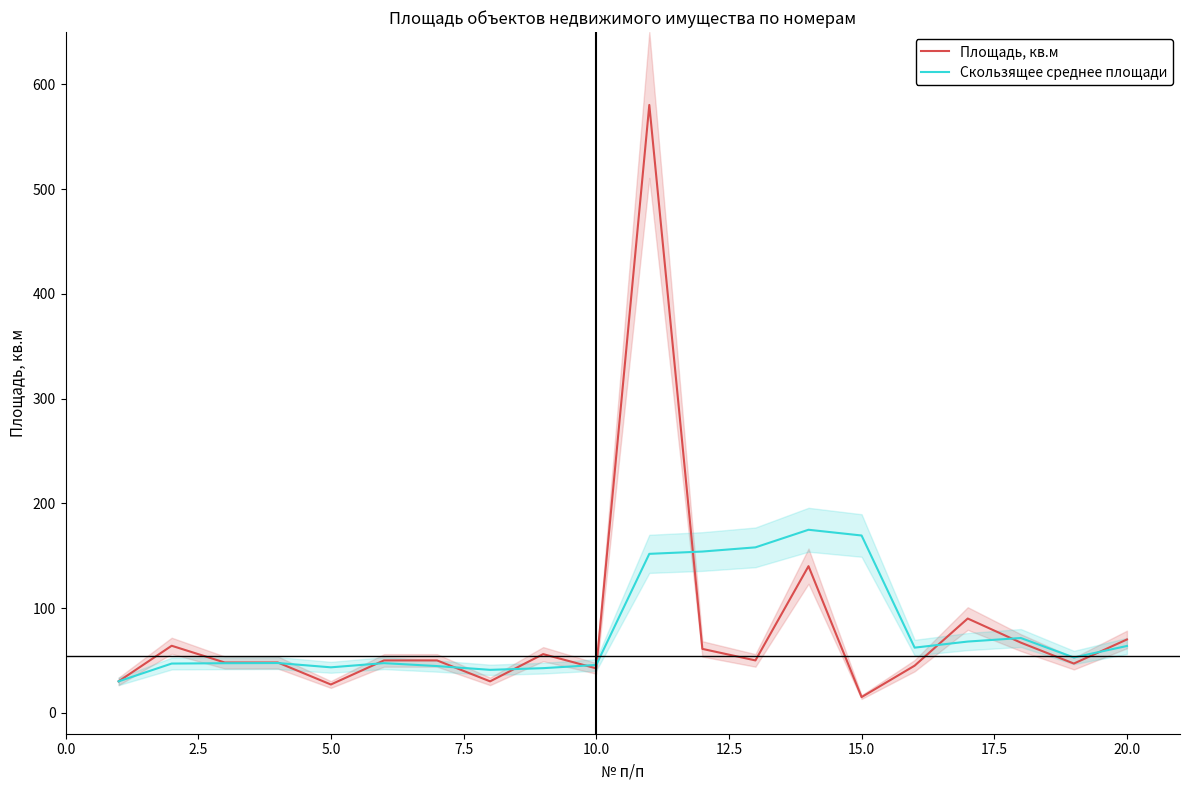

What is the highest value of the Скользящее среднее площади series?

174.8